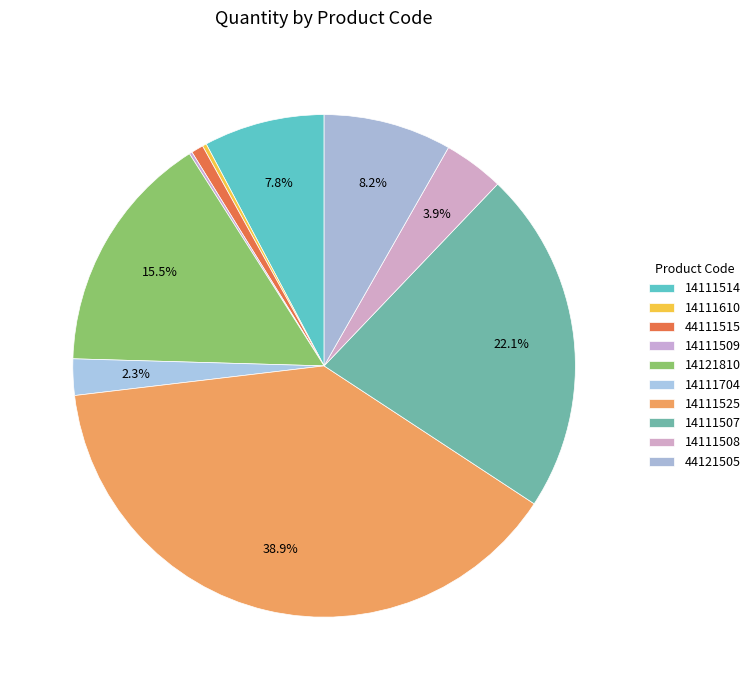

Rank the categories by value from highest to lowest.

14111525, 14111507, 14121810, 44121505, 14111514, 14111508, 14111704, 44111515, 14111610, 14111509